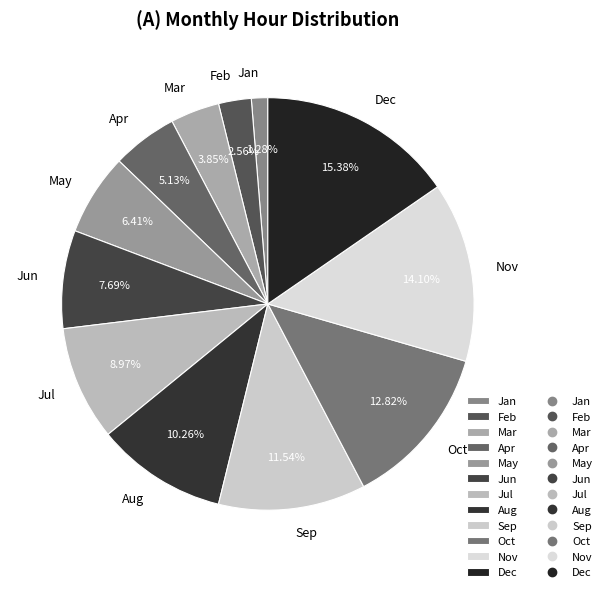

Do Nov and May together represent more than half of the pie?

No